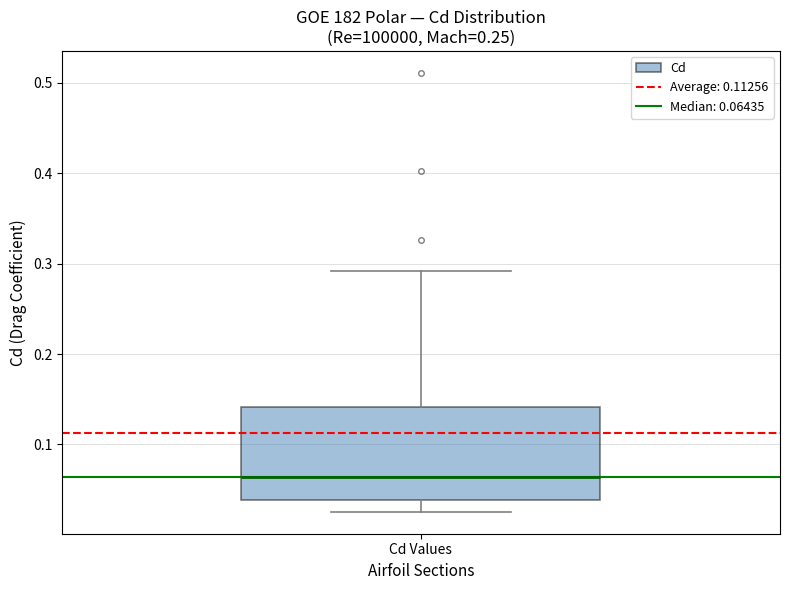

Transcribe this box plot: give where the median line is, the range the box spans, and where the two whiskers end, as read against the y-axis. The values are not printed on the chart, so give them approximately, as read against the axis.

median 0.06, box 0.04 to 0.14, whiskers 0.03 to 0.29